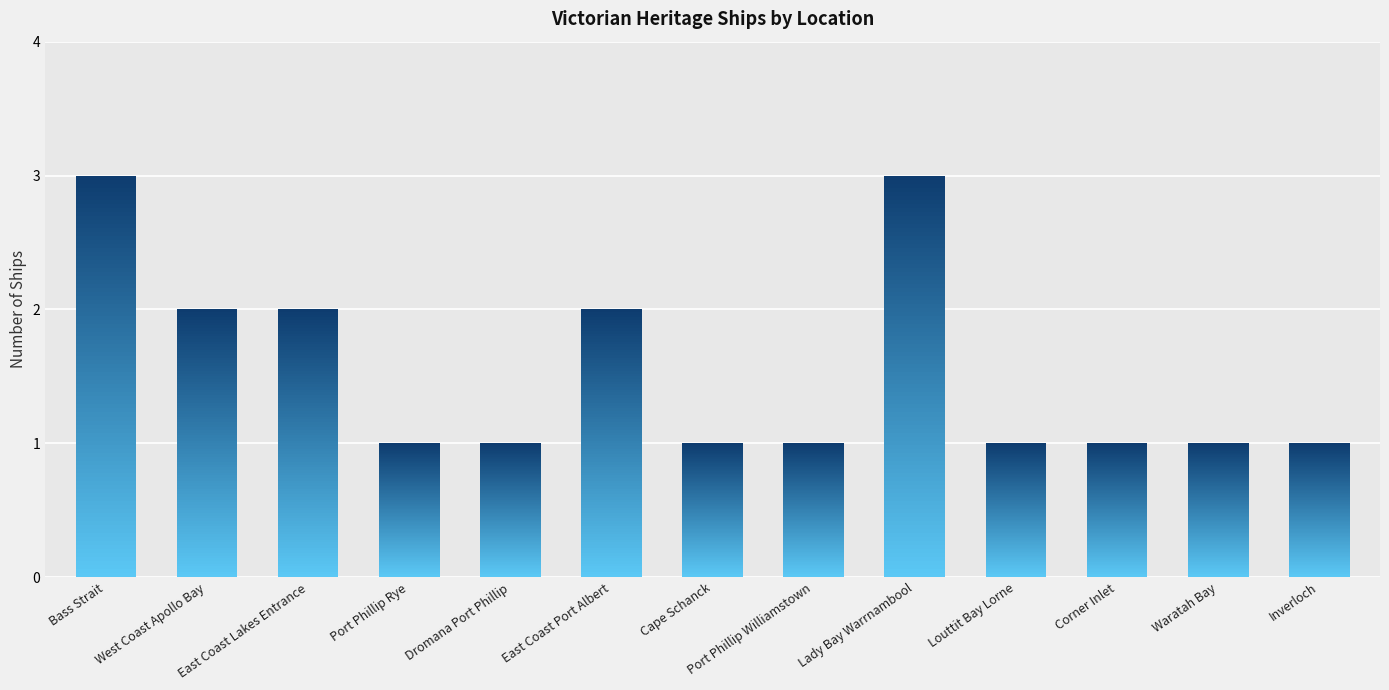

Rank the categories by value from lowest to highest.

Port Phillip Rye, Dromana Port Phillip, Cape Schanck, Port Phillip Williamstown, Louttit Bay Lorne, Corner Inlet, Waratah Bay, Inverloch, West Coast Apollo Bay, East Coast Lakes Entrance, East Coast Port Albert, Bass Strait, Lady Bay Warrnambool